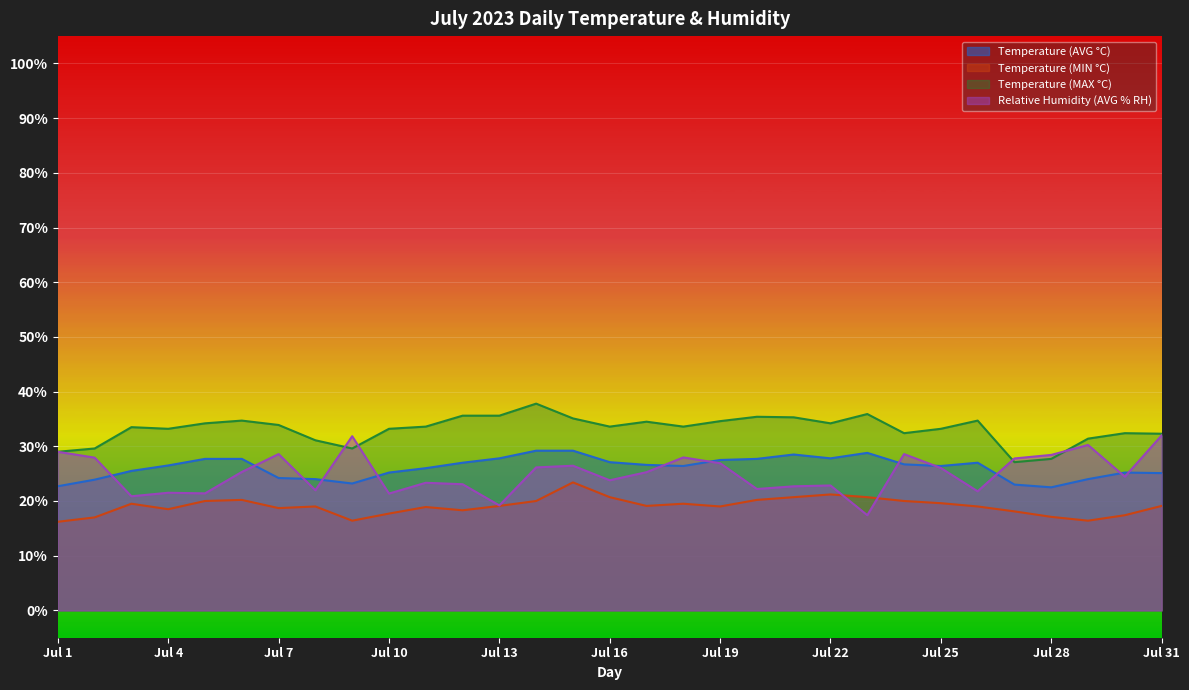

Is the value of Temperature (MIN °C) at Jul 12 greater than the value of Relative Humidity (AVG % RH) at Jul 8?

No